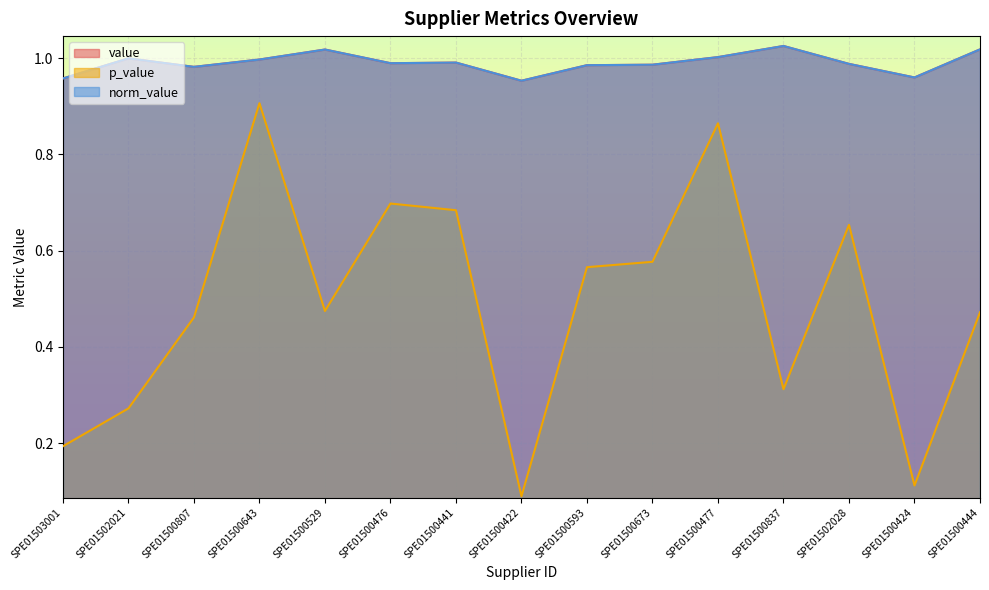

Rank the series by their maximum value, from lowest to highest.

p_value, value, norm_value